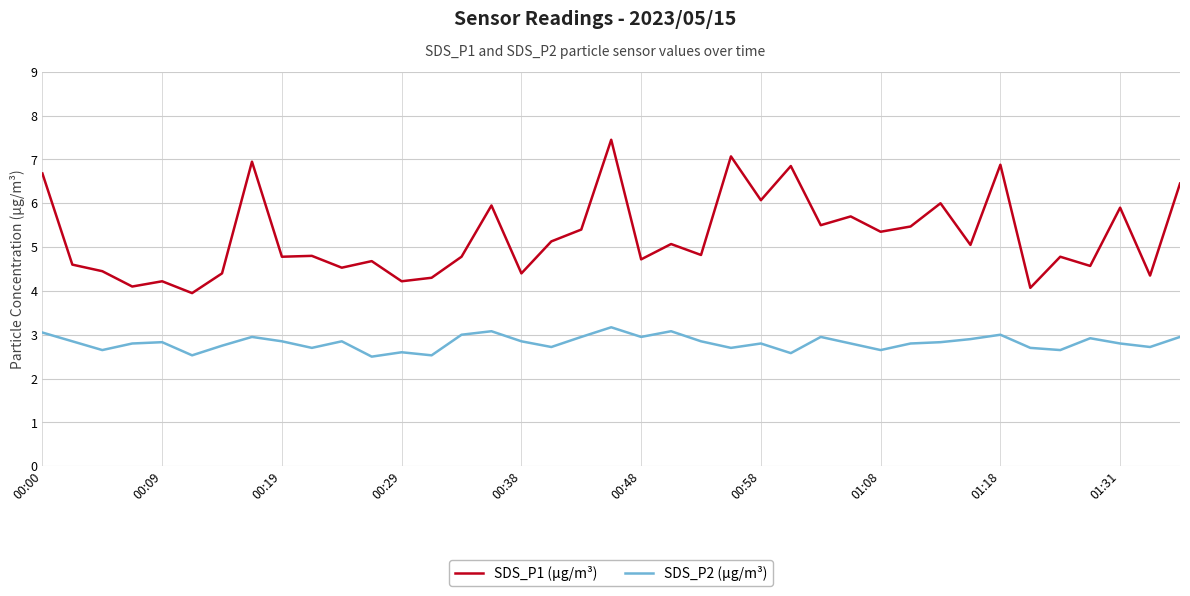

What is the minimum value shown in the chart?

2.5